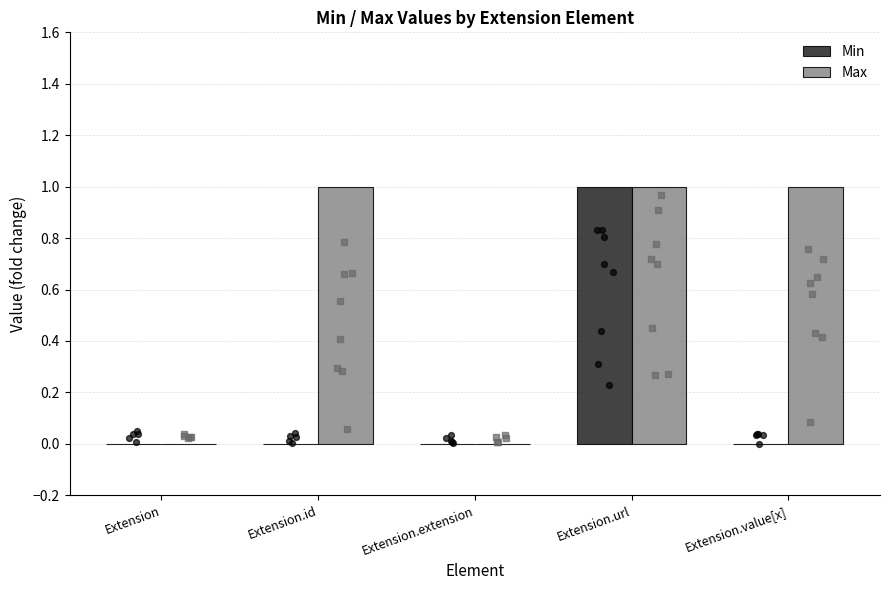

What is the total value across all series at Extension.url?

2